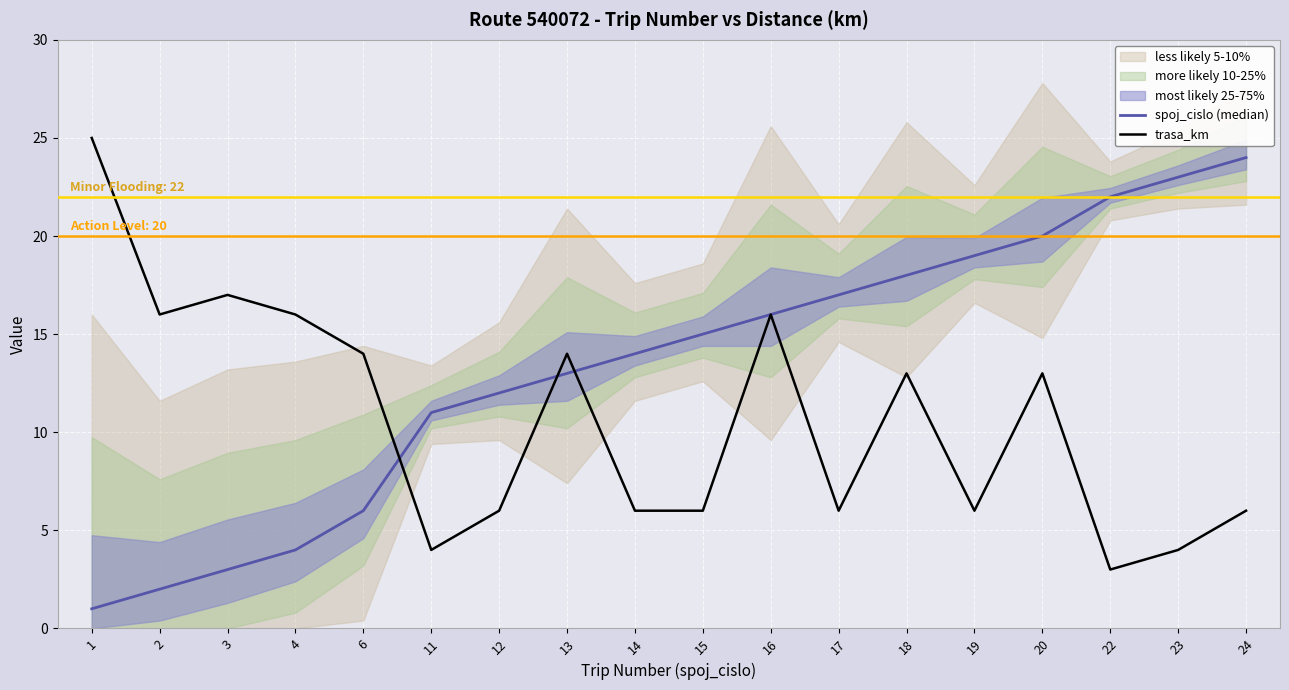

What is the total value across all series at 18?

31